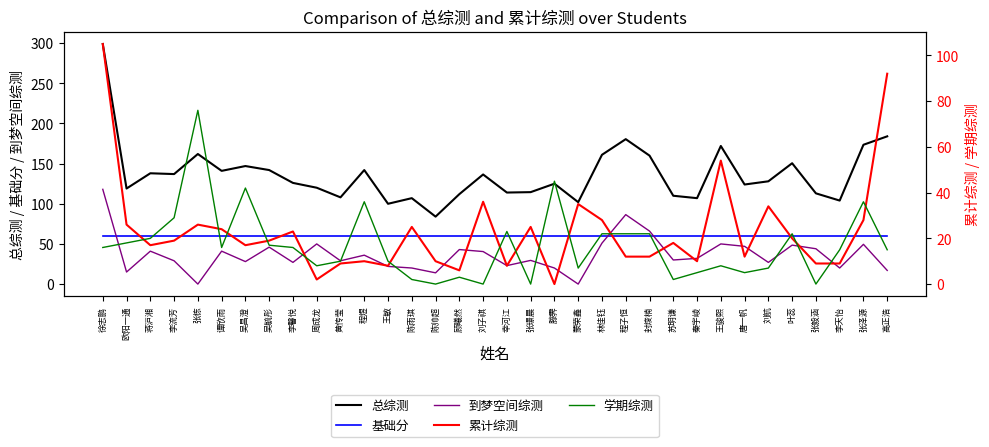

What is the label of the 27th point from the right?

吴毓彤